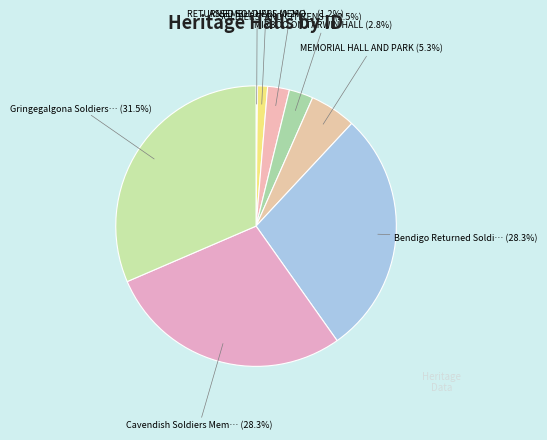

Does any single category account for the majority?

No